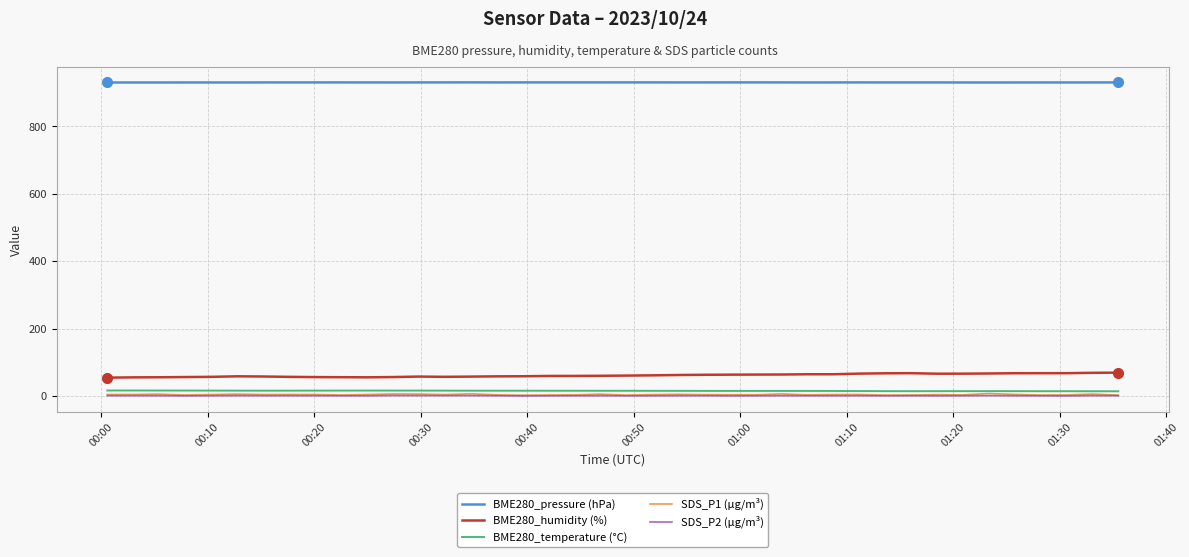

True or false: BME280_pressure (hPa) and BME280_humidity (%) intersect in this chart.

False